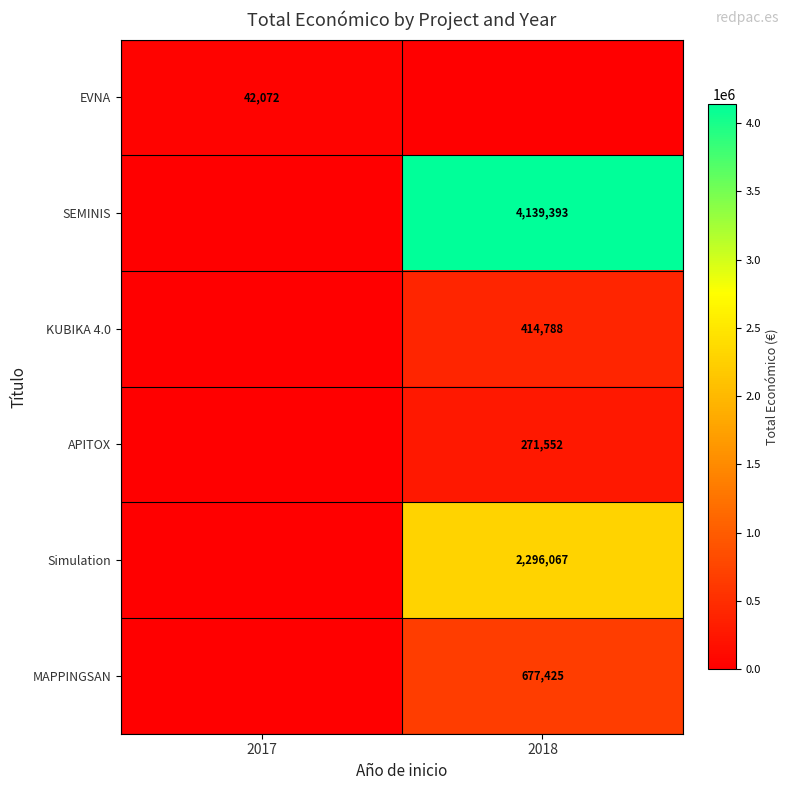

At which category is the sum across all series the highest?

2018